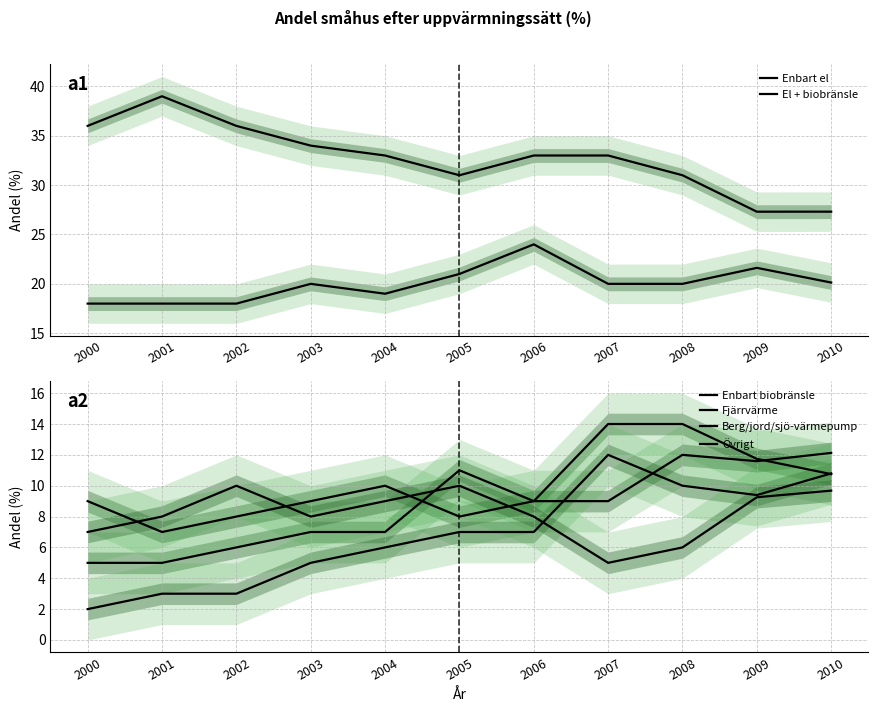

What is the sum of all Övrigt values?

89.9